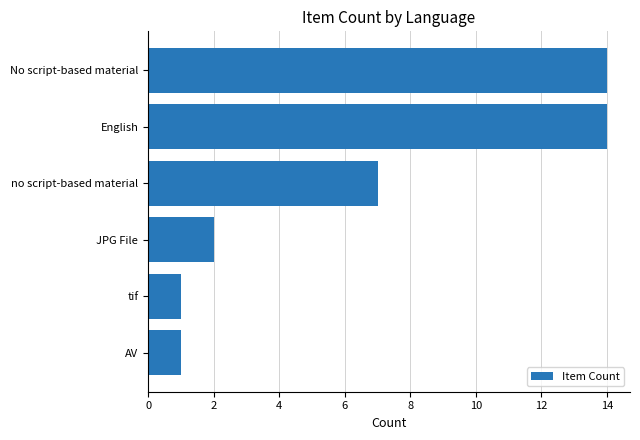

How many values are below 7?

3